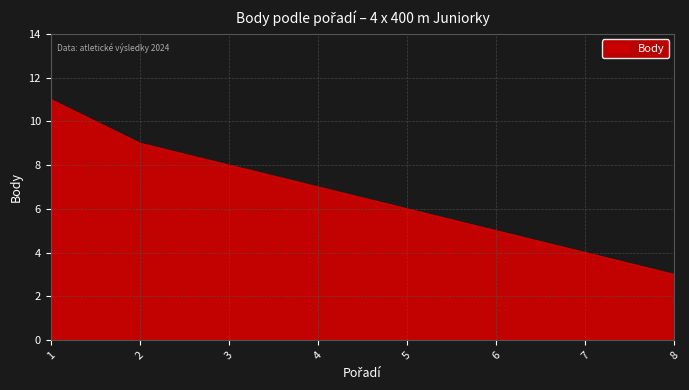

What is the minimum value shown in the chart?

3